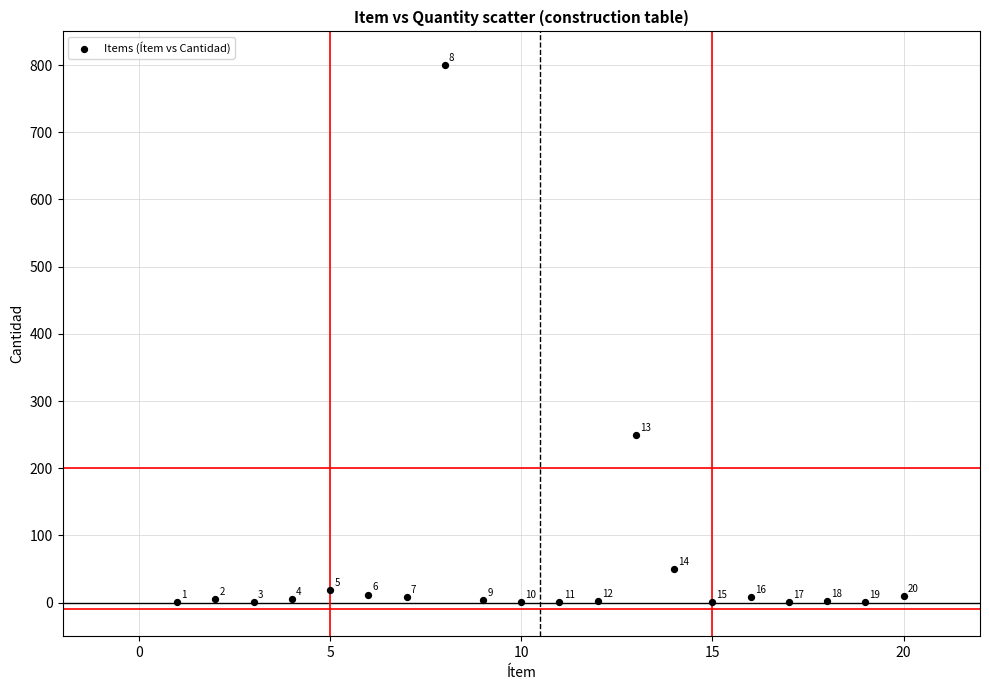

What Y value in the scatter plot is closest to 400?

250